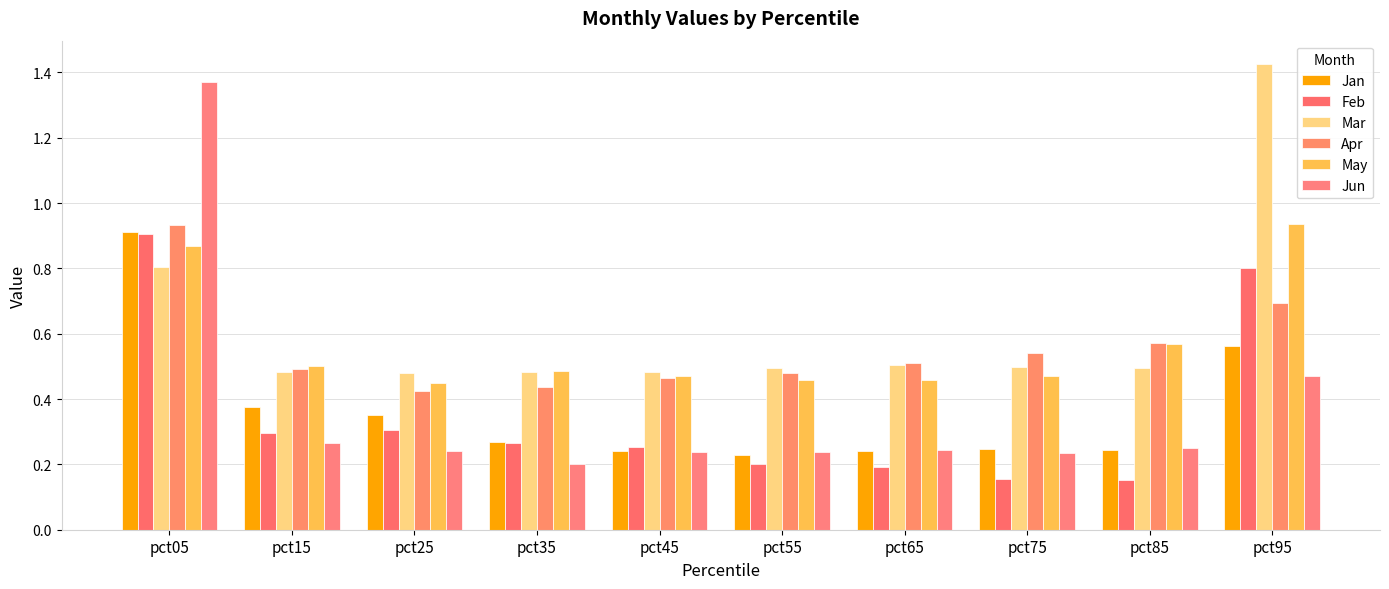

Is it true that Apr equals 0.6 at pct85?

True